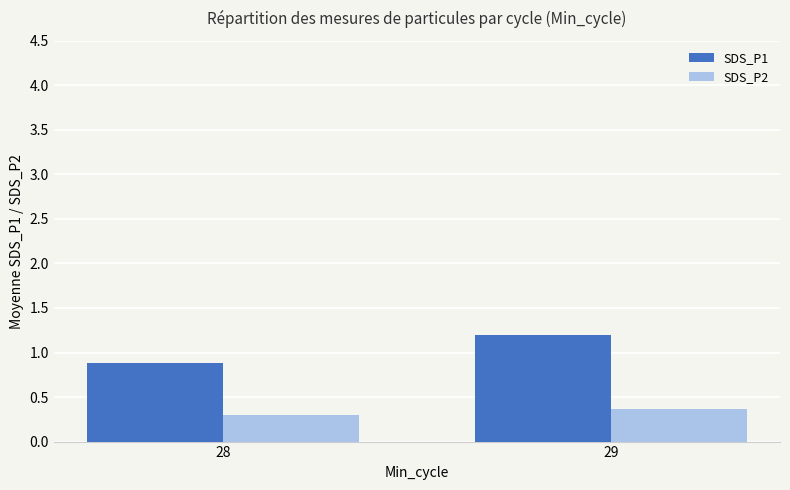

List the labels in order of SDS_P1 value, smallest first.

28, 29